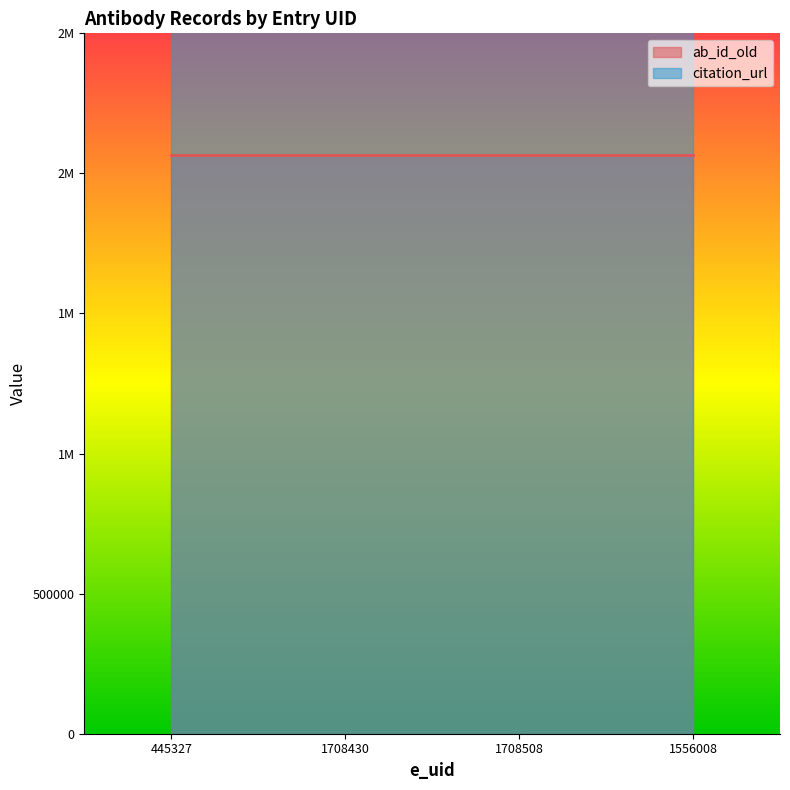

List the series in order of their peak value, highest first.

citation_url, ab_id_old